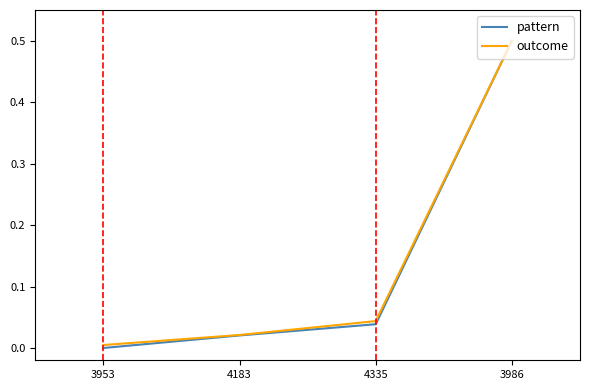

The value of pattern at 4335 is 0.0. True or false?

True